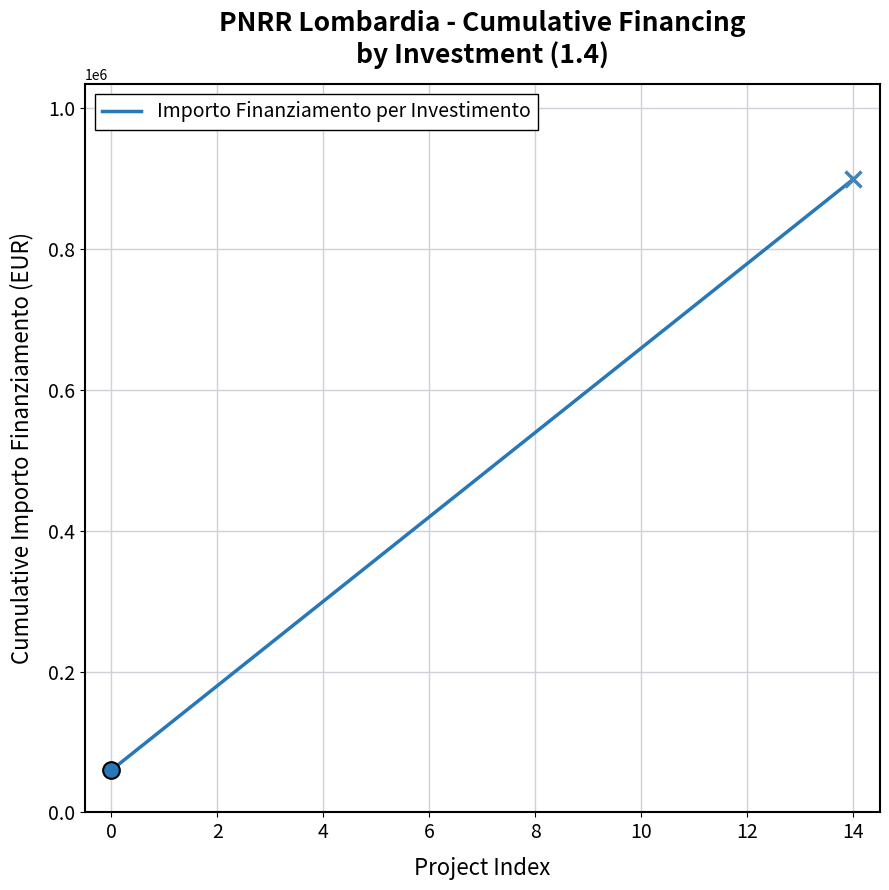

What is the minimum value shown in the chart?

59966